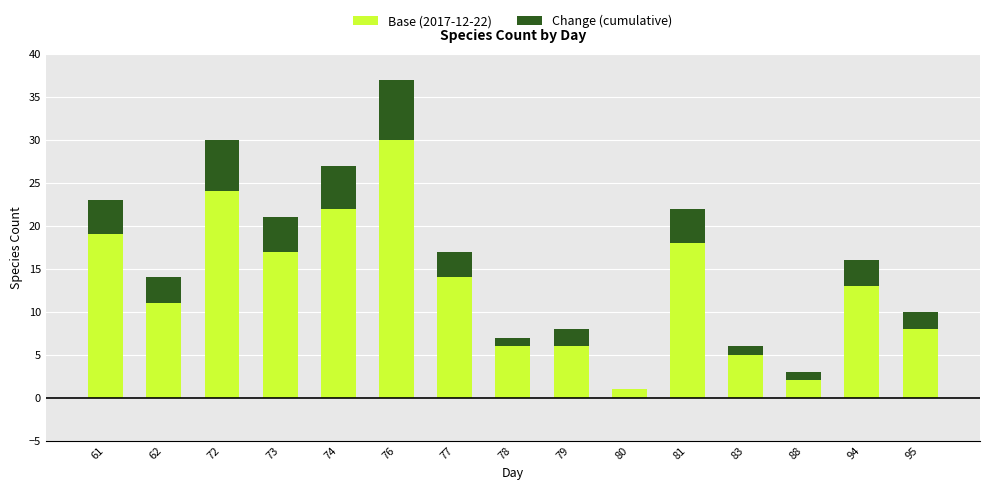

What is the sum of all Base (2017-12-22) values?

196